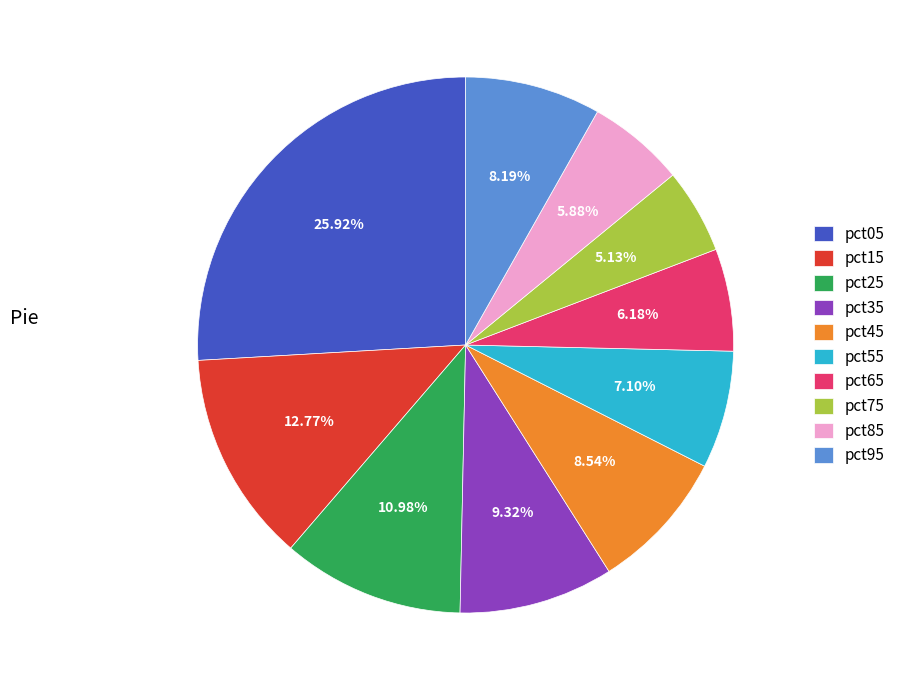

The pct95 slice represents 8% of the pie. True or false?

True